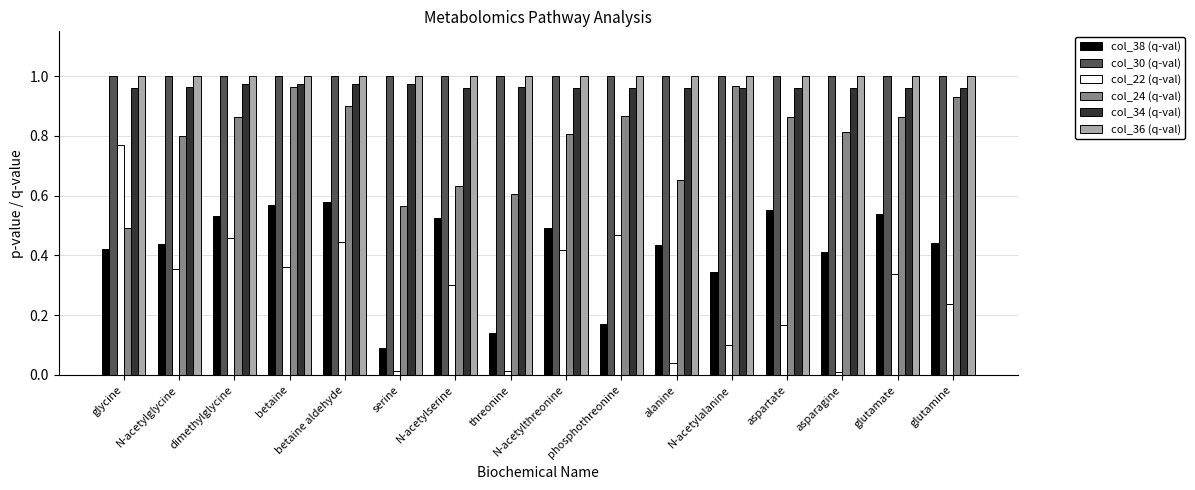

Is it true that col_24 (q-val) equals 0.6 at serine?

True